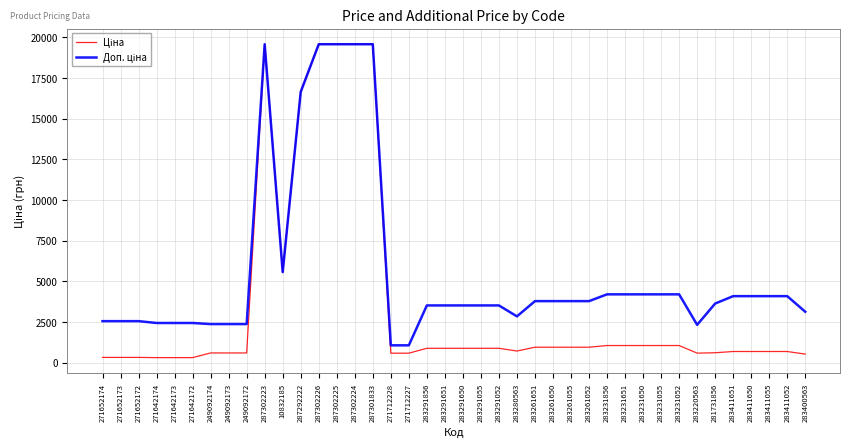

What is the total value across all series at 249092173?

2958.2